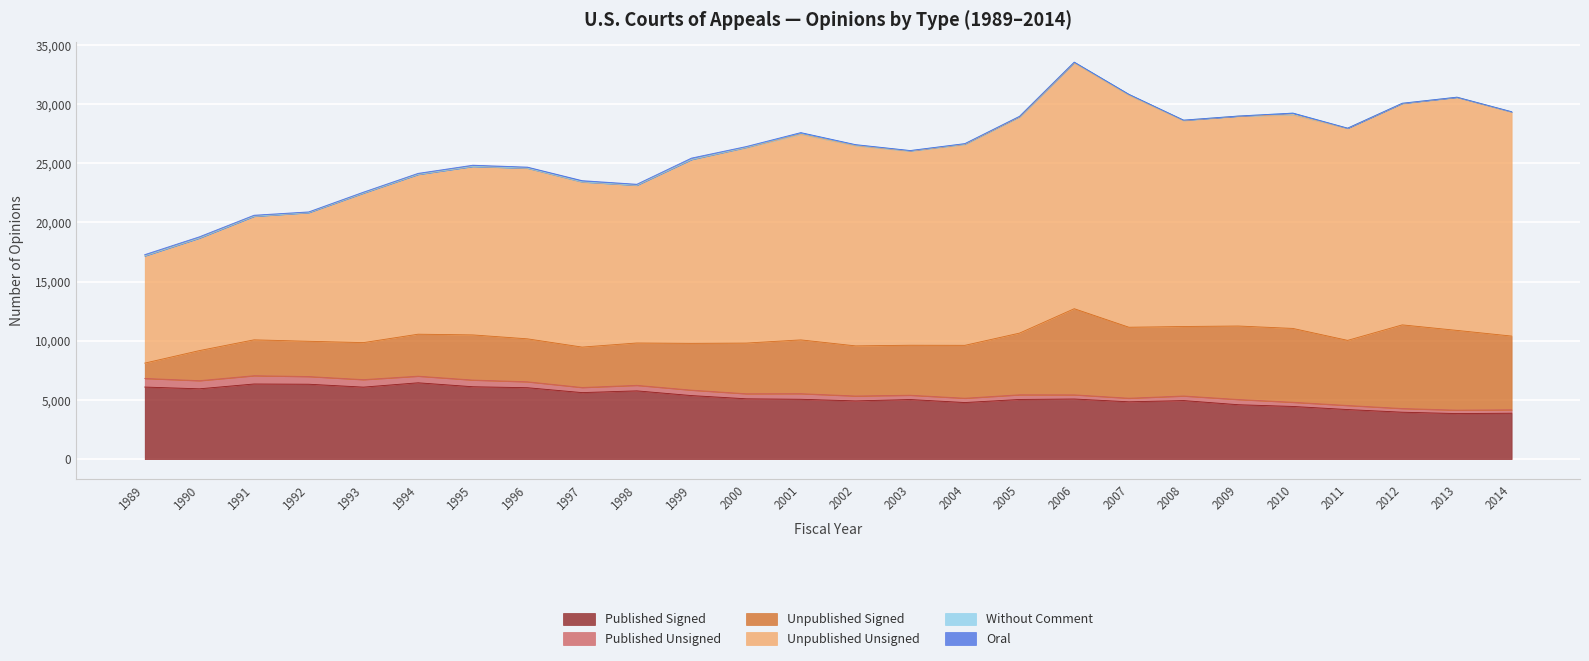

Rank the categories by Published Unsigned value from lowest to highest.

2013, 2014, 2007, 2012, 2011, 2006, 2010, 2003, 2004, 2008, 2005, 2002, 2000, 1997, 2009, 1999, 1998, 2001, 1996, 1994, 1995, 1993, 1992, 1990, 1991, 1989